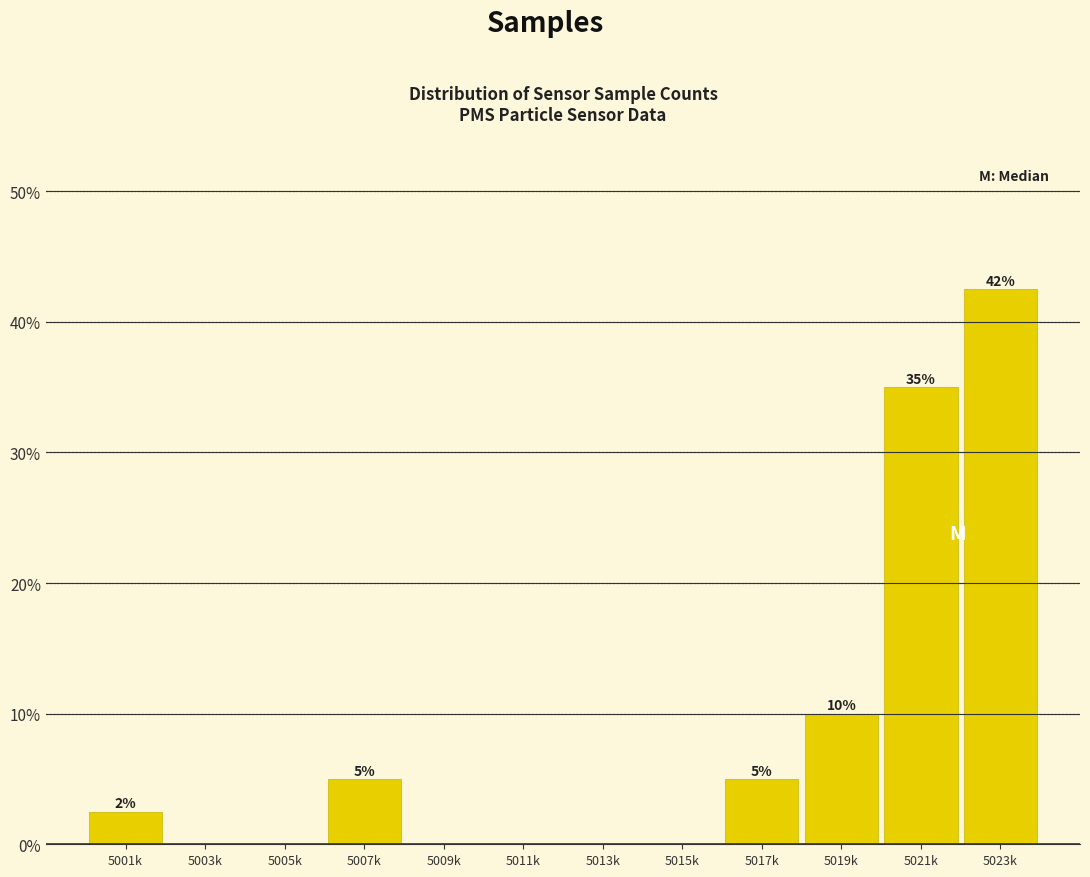

Are the bars horizontal?

No